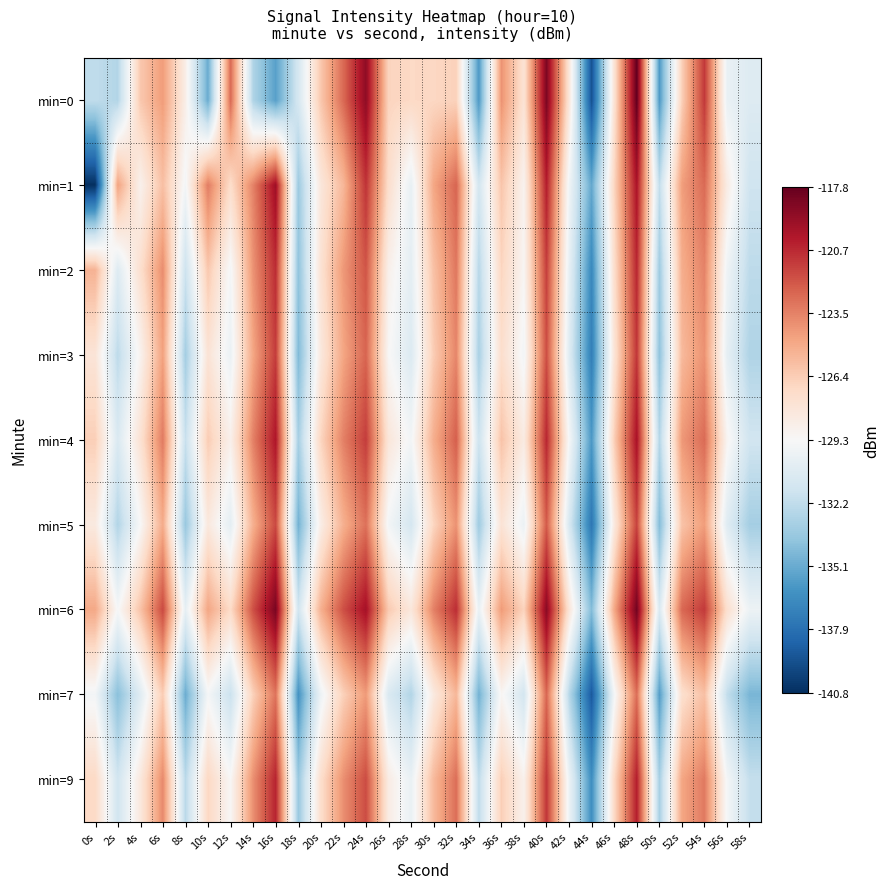

Between 0s and 8s, which series saw the biggest shift?

min=1